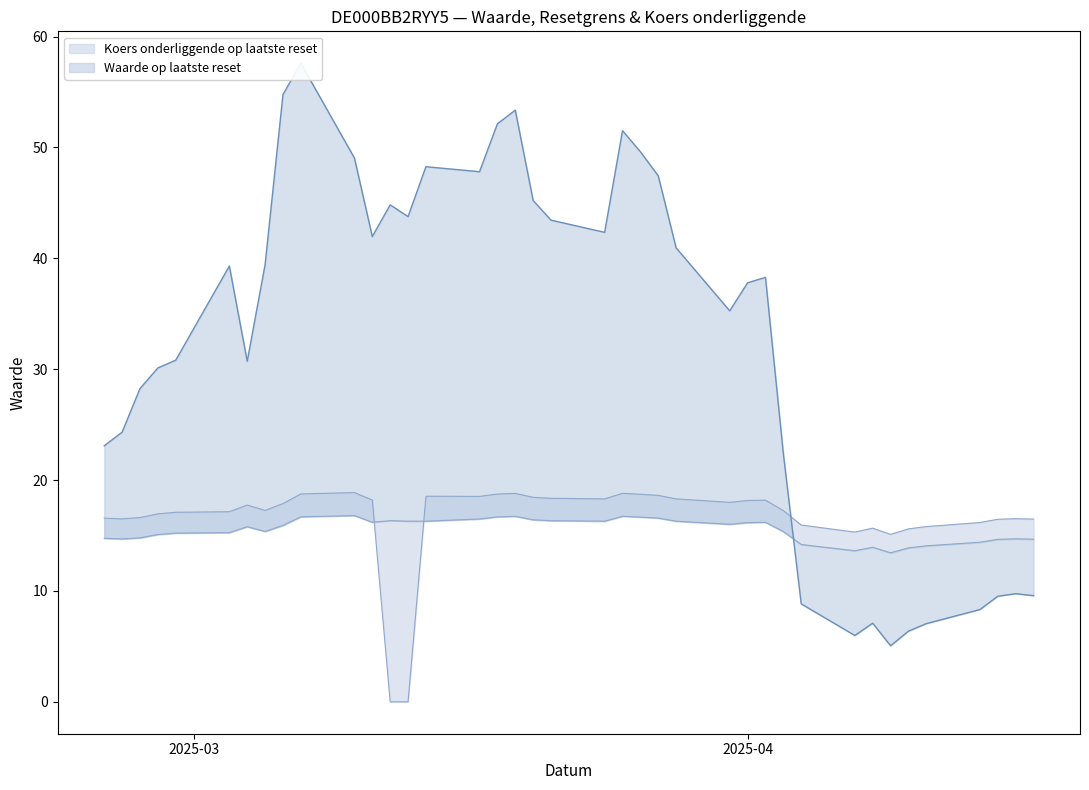

The Koers onderliggende op laatste reset series shows 17.9 at 2025-03-06. True or false?

True